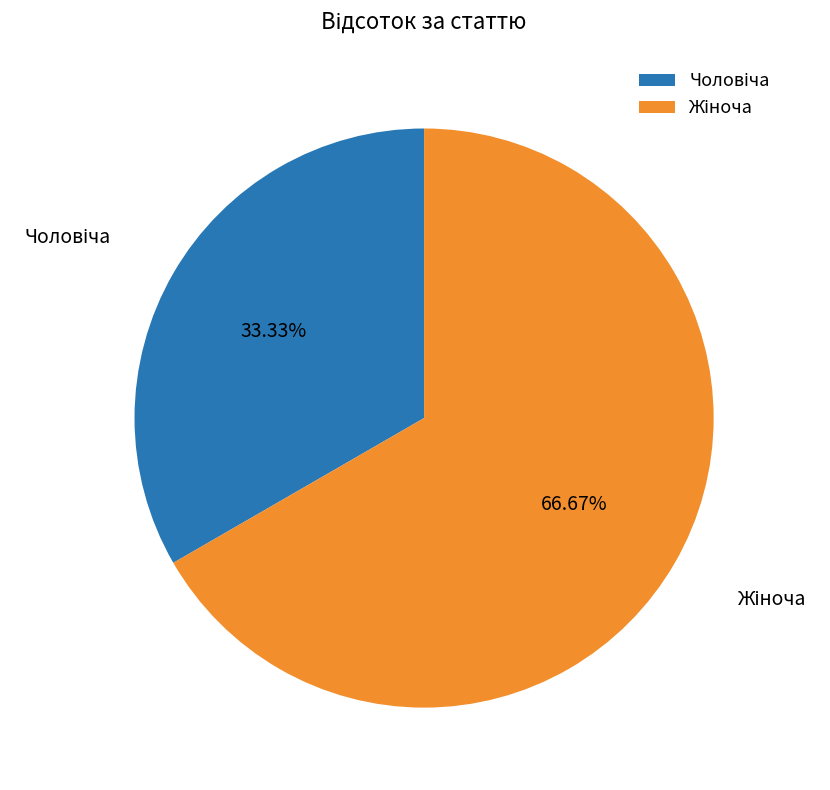

Is there a majority slice in this chart?

Yes